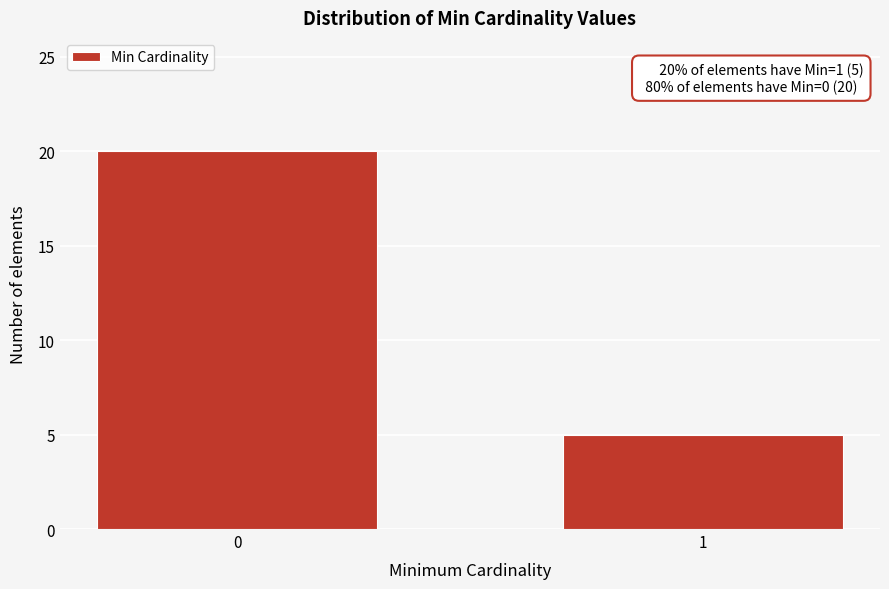

Reading left to right, extract all data points from this chart.

20	5